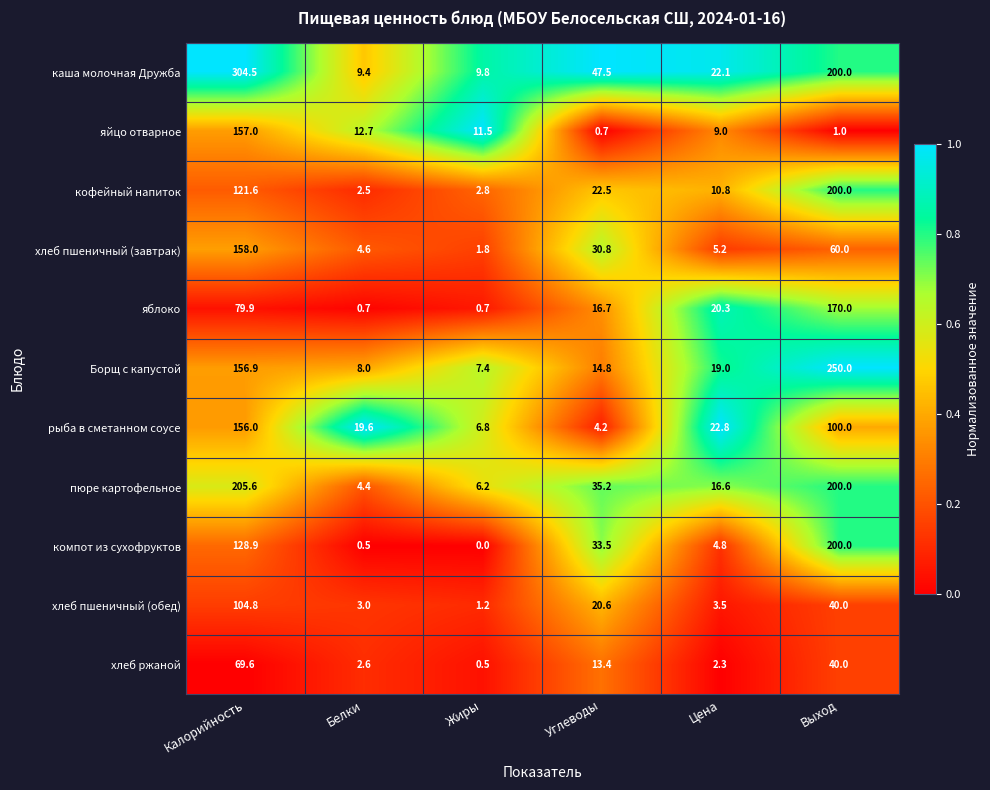

Is it true that пюре картофельное equals 200.0 at Выход?

True